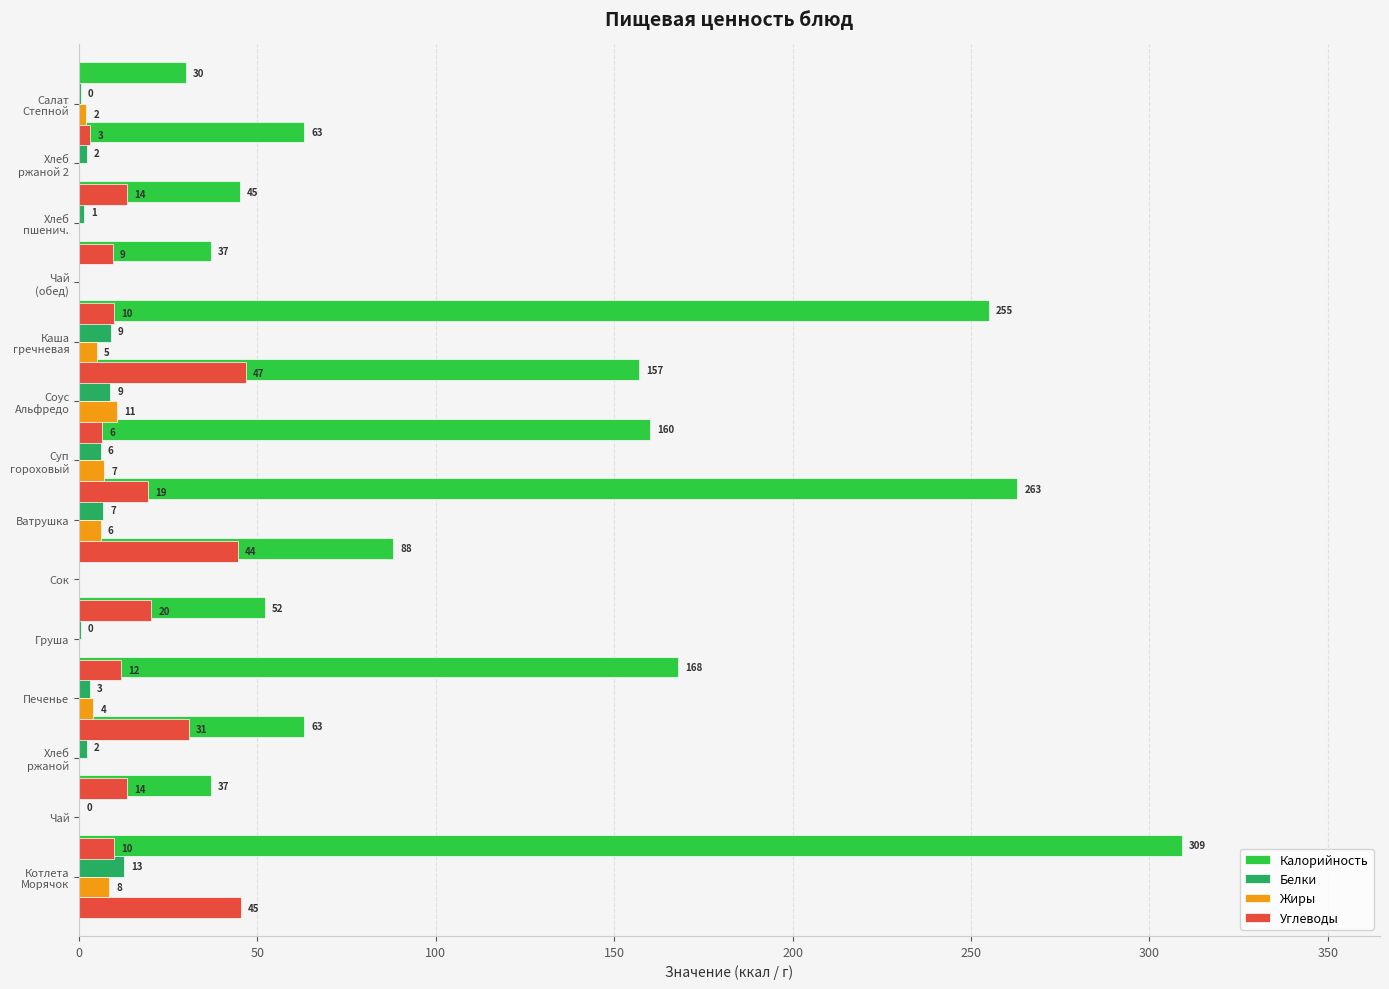

How many groups of bars are there?

14